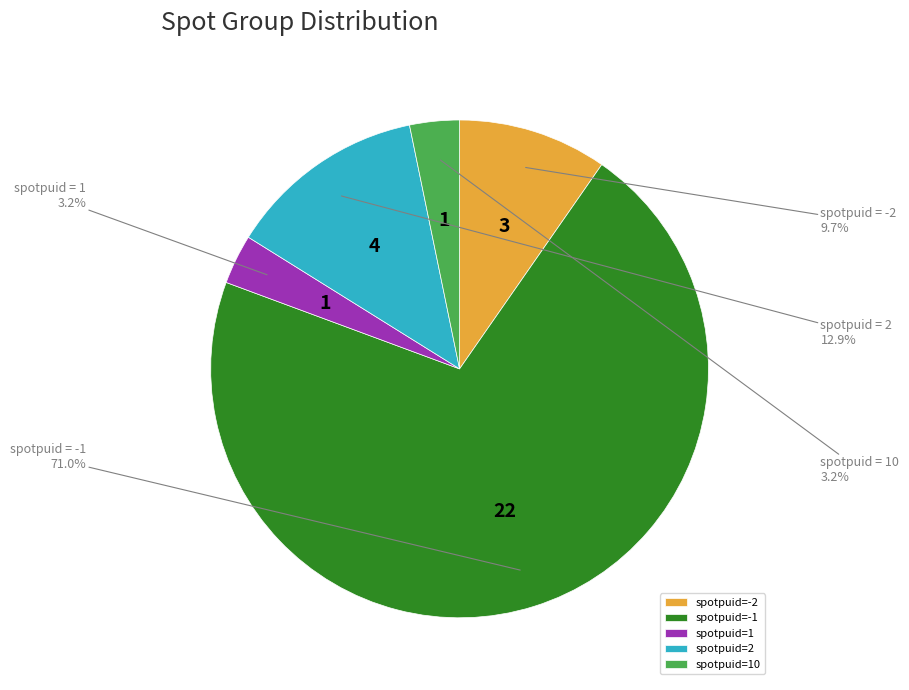

Which slice represents more than half of the pie?

spotpuid=-1